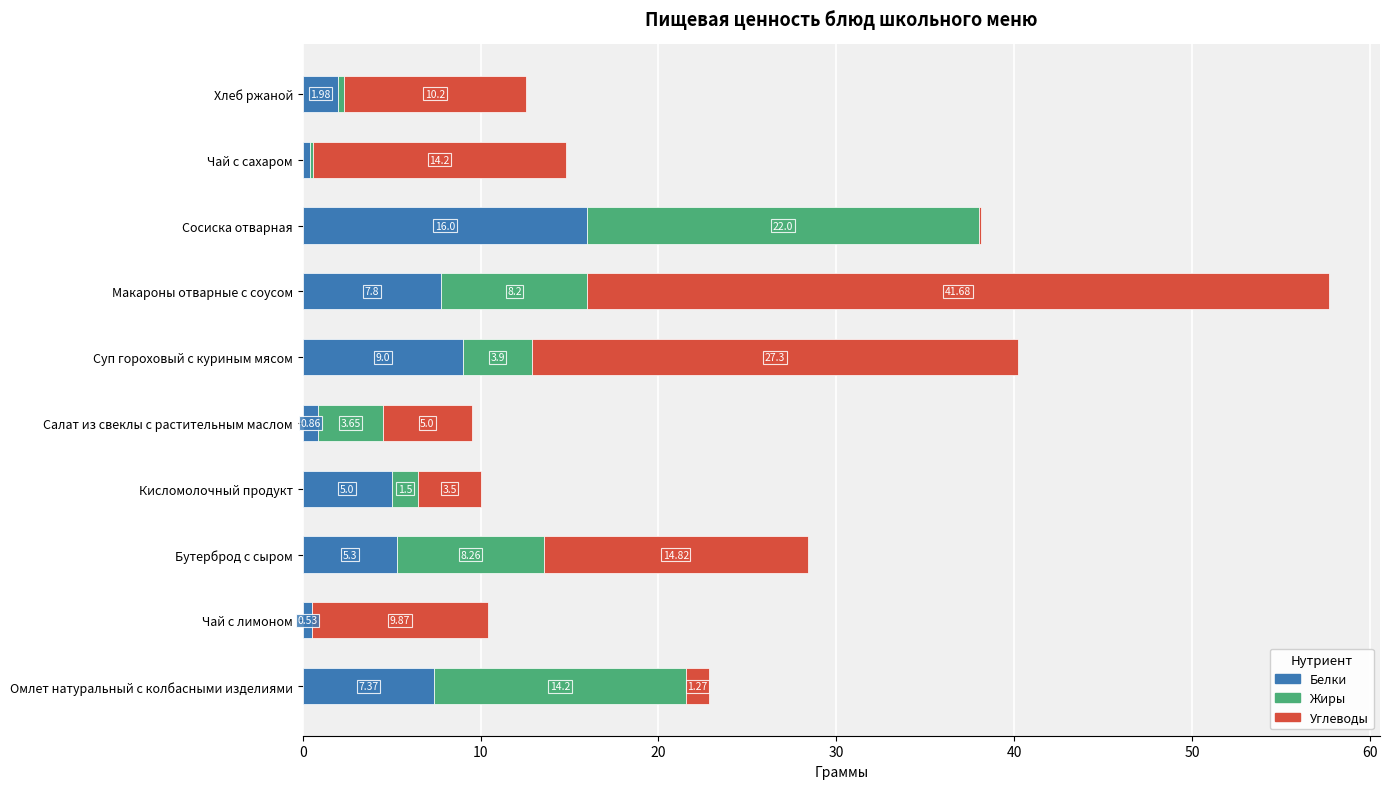

Count the number of categories in the chart.

10